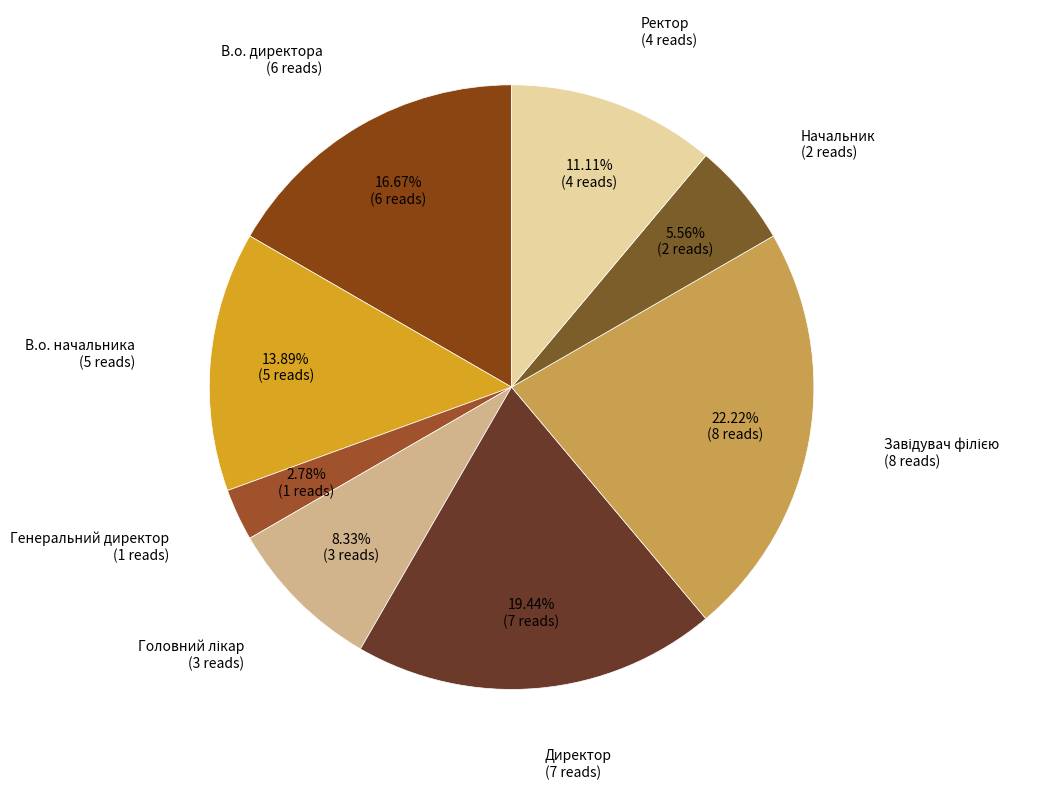

Count the number of slices in the pie.

8